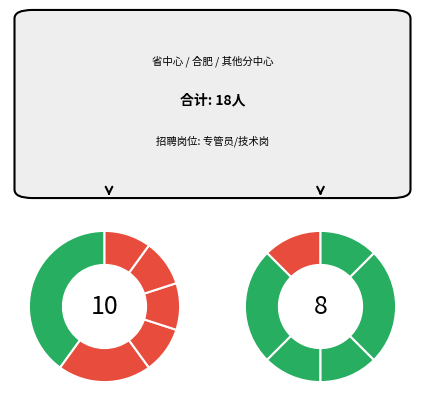

Is 合肥三中心 the majority of the pie?

No